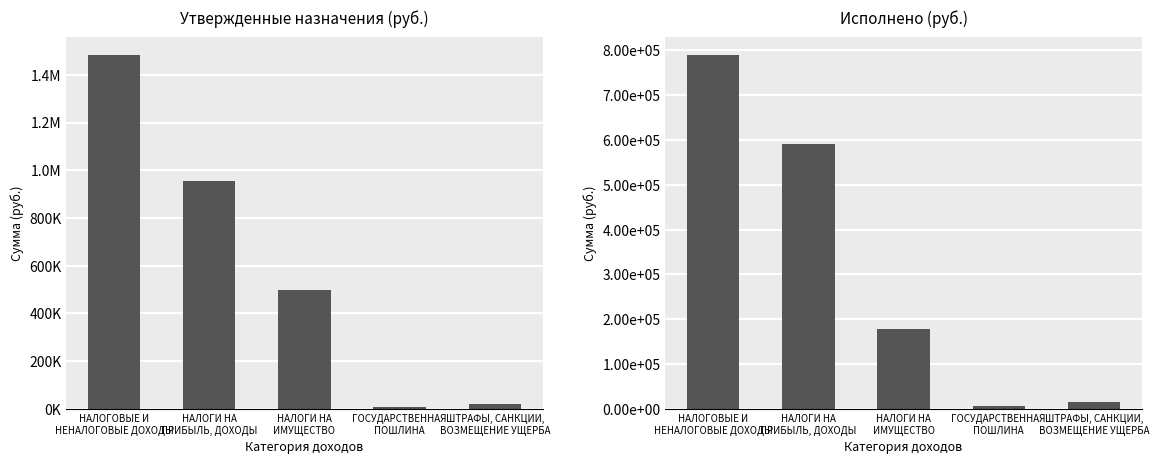

The Утвержденные назначения series shows 6527.3 at ШТРАФЫ, САНКЦИИ,
ВОЗМЕЩЕНИЕ УЩЕРБА. True or false?

False